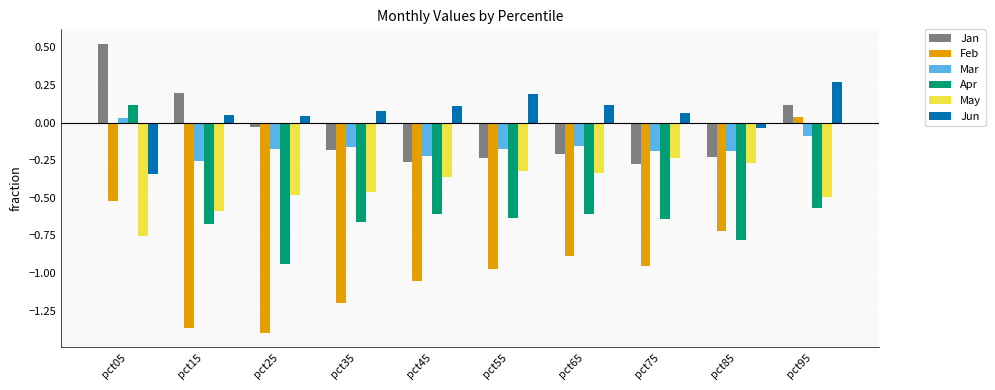

At pct25, list the series in order from largest to smallest.

Jun, Jan, Mar, May, Apr, Feb